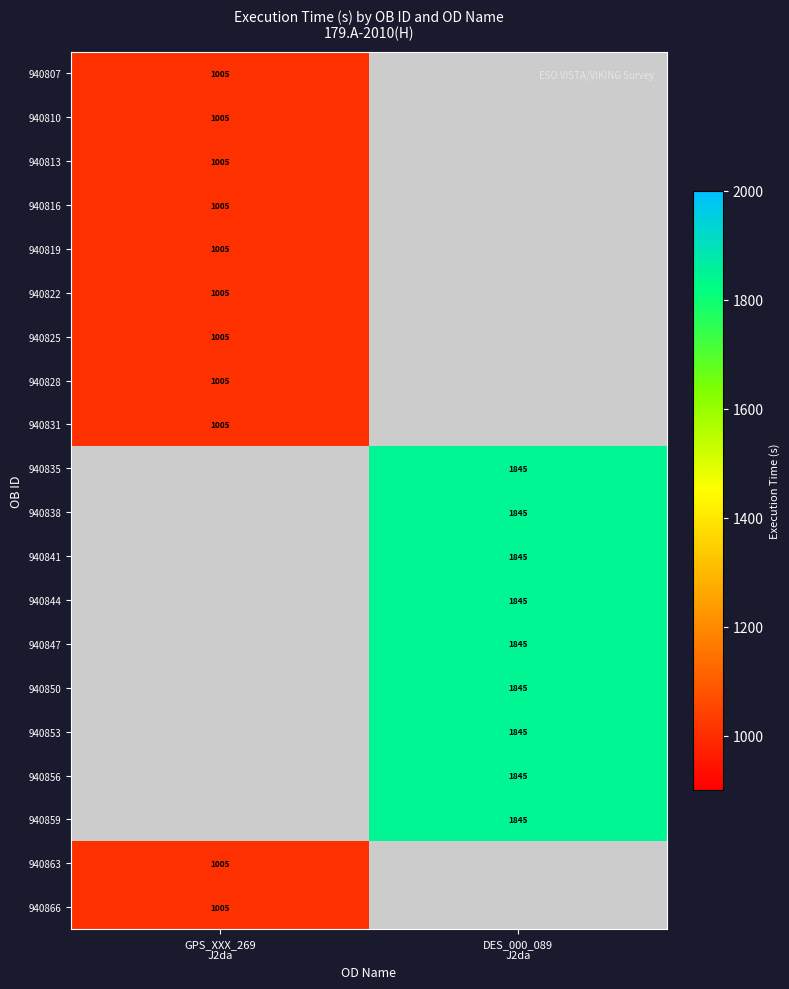

What is the greatest value displayed?

1845.0